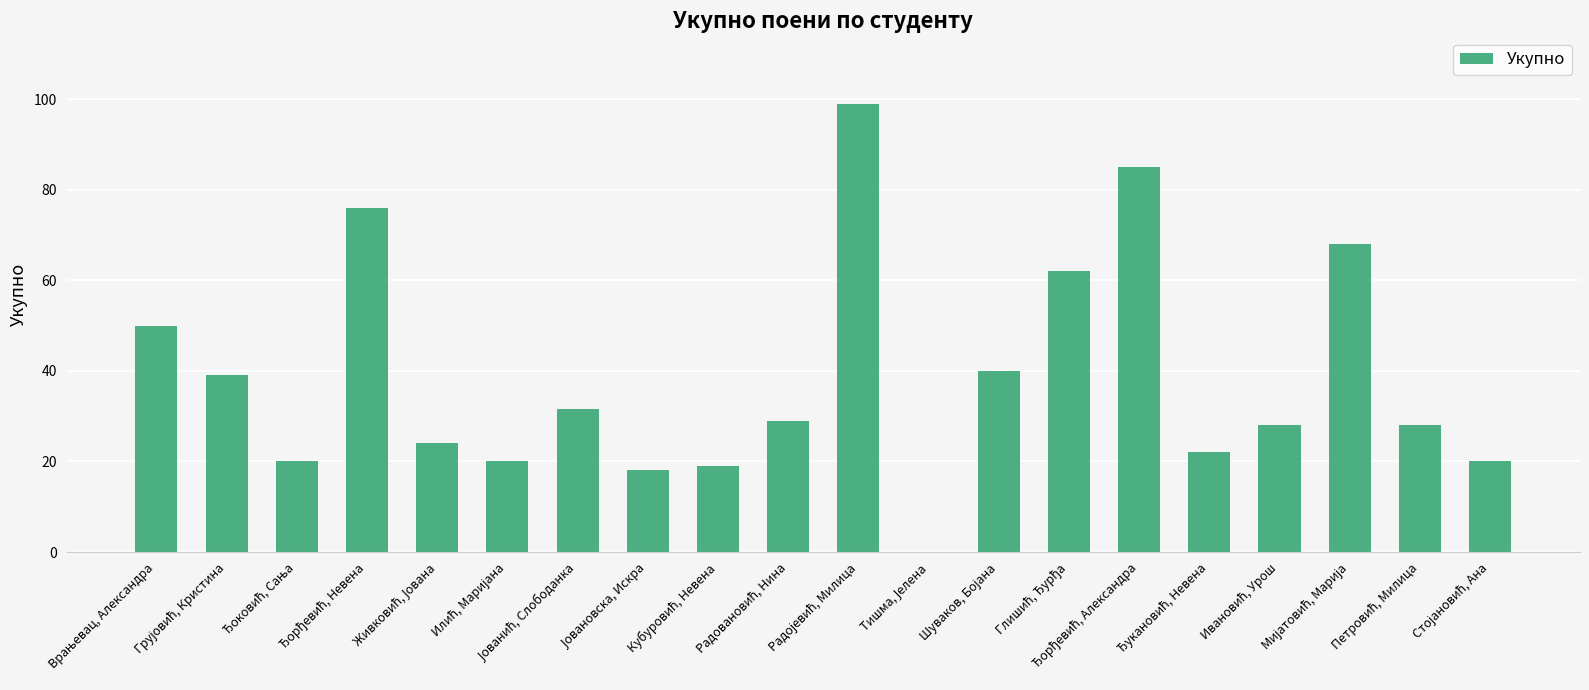

Reading right to left, list all the values displayed in this chart.

20.0	28.0	68.0	28.0	22.0	85.0	62.0	40.0	0.0	99.0	29.0	19.0	18.0	31.5	20.0	24.0	76.0	20.0	39.0	50.0